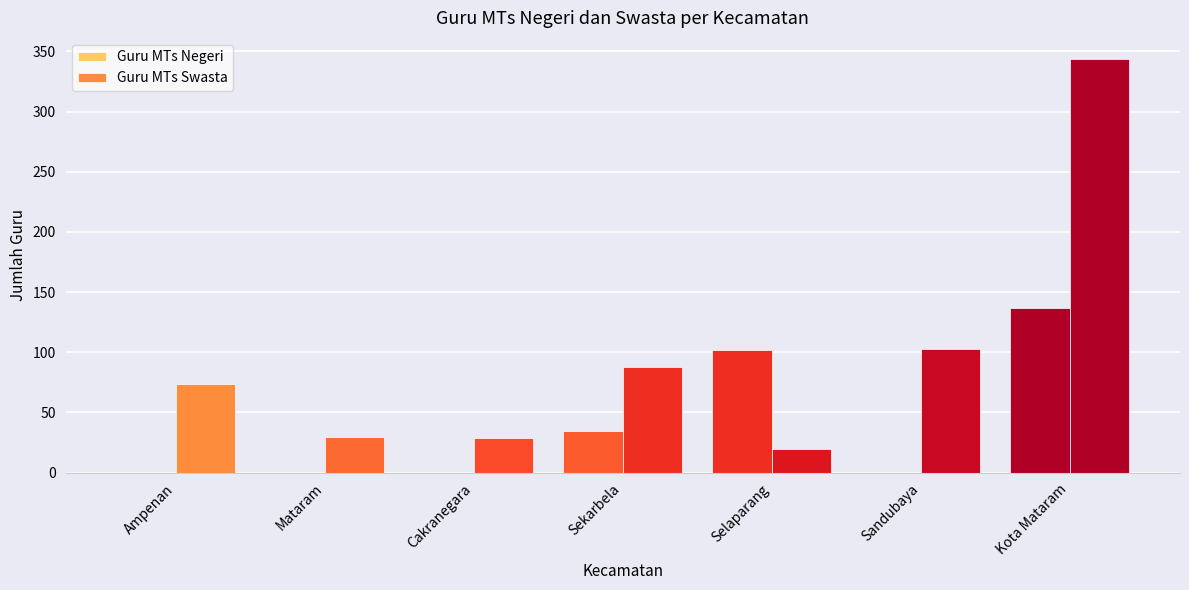

Reading right to left, list all the values displayed in this chart.

Guru MTs Negeri: Kota Mataram=137	Sandubaya=0	Selaparang=102	Sekarbela=35	Cakranegara=0	Mataram=0	Ampenan=0
Guru MTs Swasta: Kota Mataram=344	Sandubaya=103	Selaparang=20	Sekarbela=88	Cakranegara=29	Mataram=30	Ampenan=74